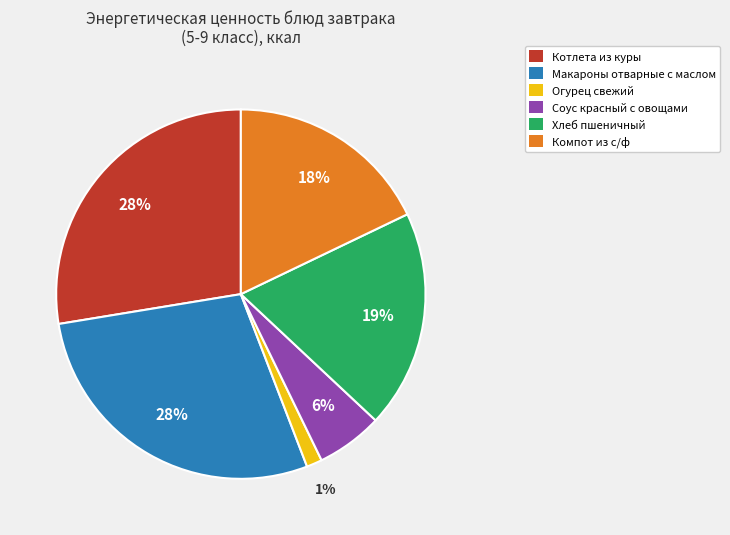

True or false: Огурец свежий accounts for 9% of the total.

False